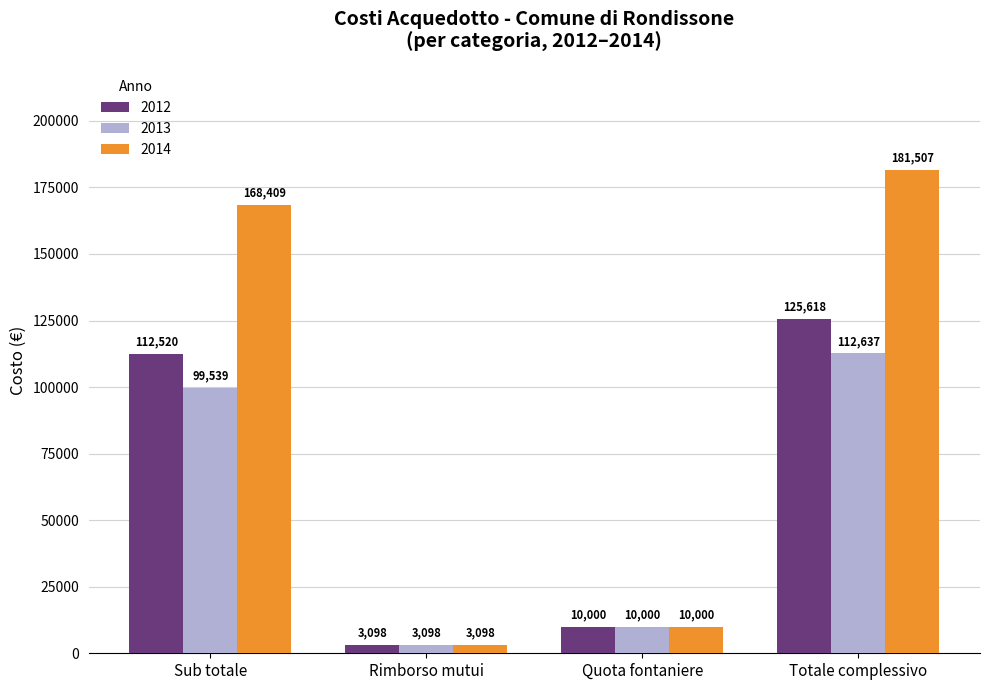

Rank the series by their average value, from highest to lowest.

2014, 2012, 2013